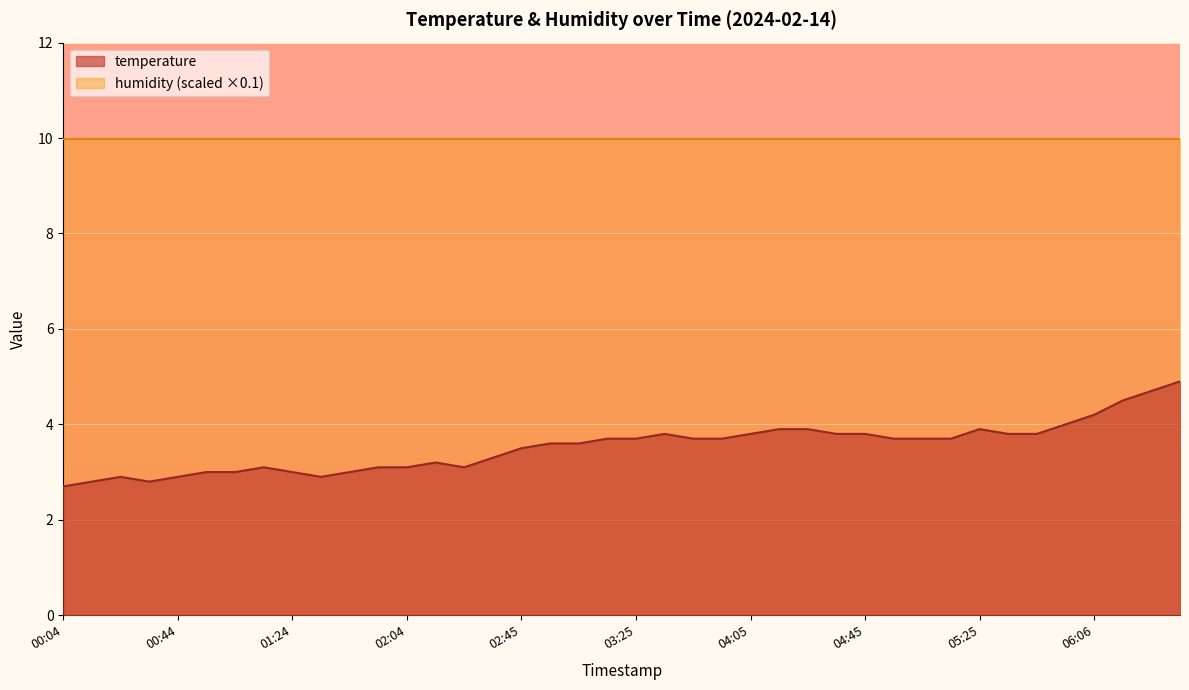

Reading right to left, extract all data points from this chart.

4.9	4.7	4.5	4.2	4.0	3.8	3.8	3.9	3.7	3.7	3.7	3.8	3.8	3.9	3.9	3.8	3.7	3.7	3.8	3.7	3.7	3.6	3.6	3.5	3.3	3.1	3.2	3.1	3.1	3.0	2.9	3.0	3.1	3.0	3.0	2.9	2.8	2.9	2.8	2.7